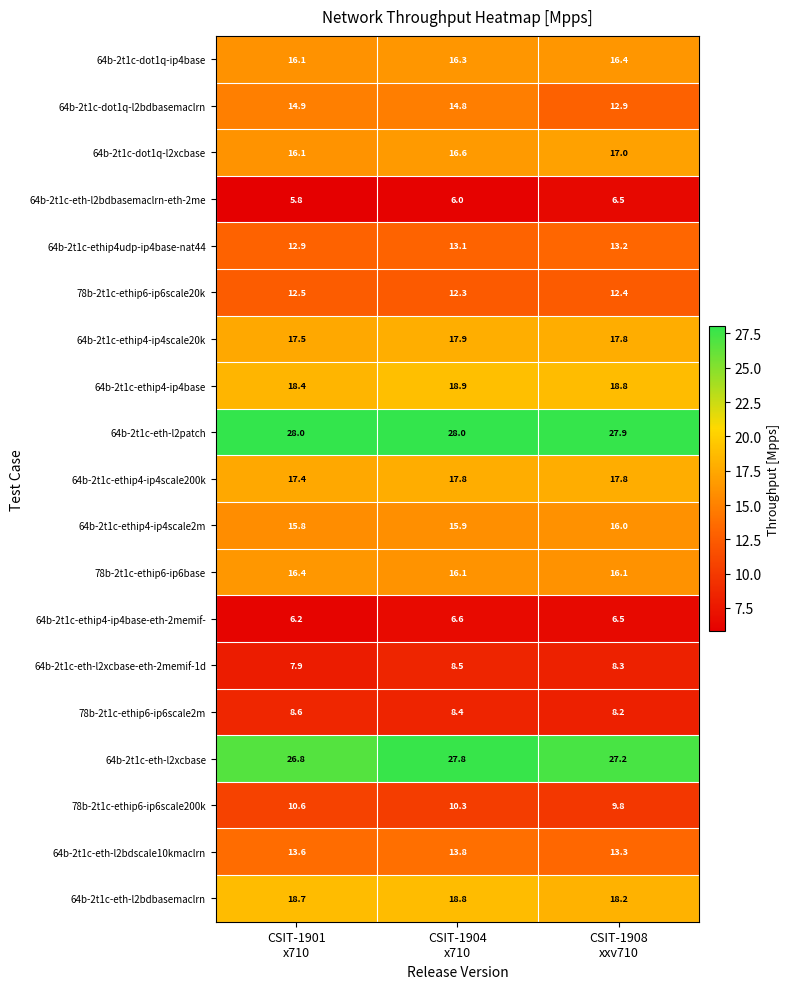

Which series has the widest spread of values?

64b-2t1c-dot1q-l2bdbasemaclrn